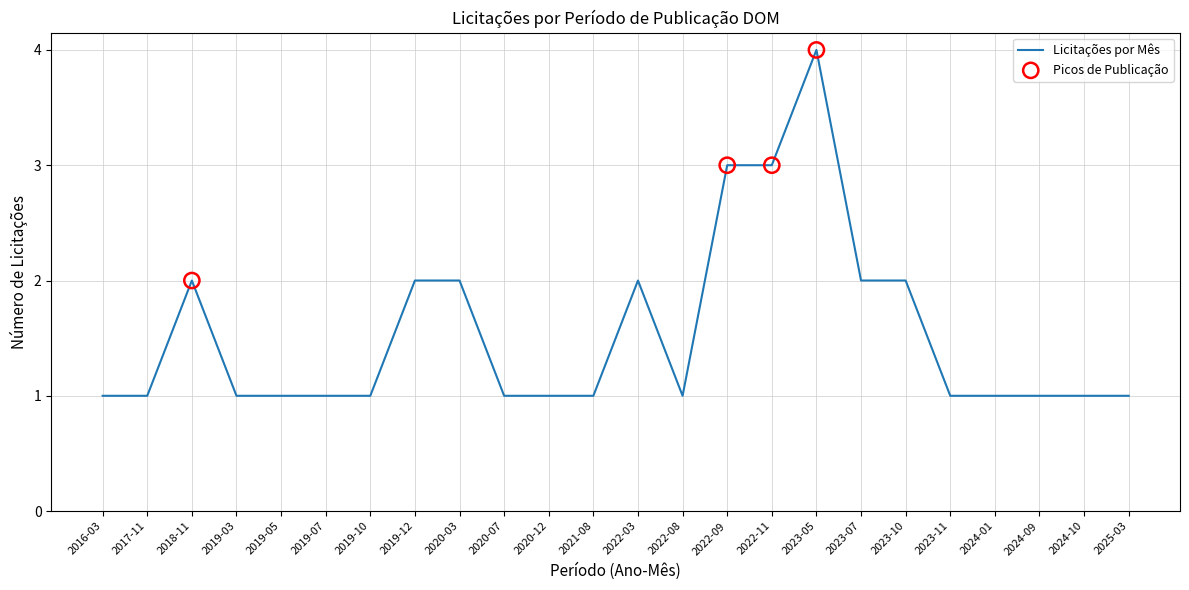

Approximately how many times larger is the value at 2023-11 compared to 2018-11?

0.5